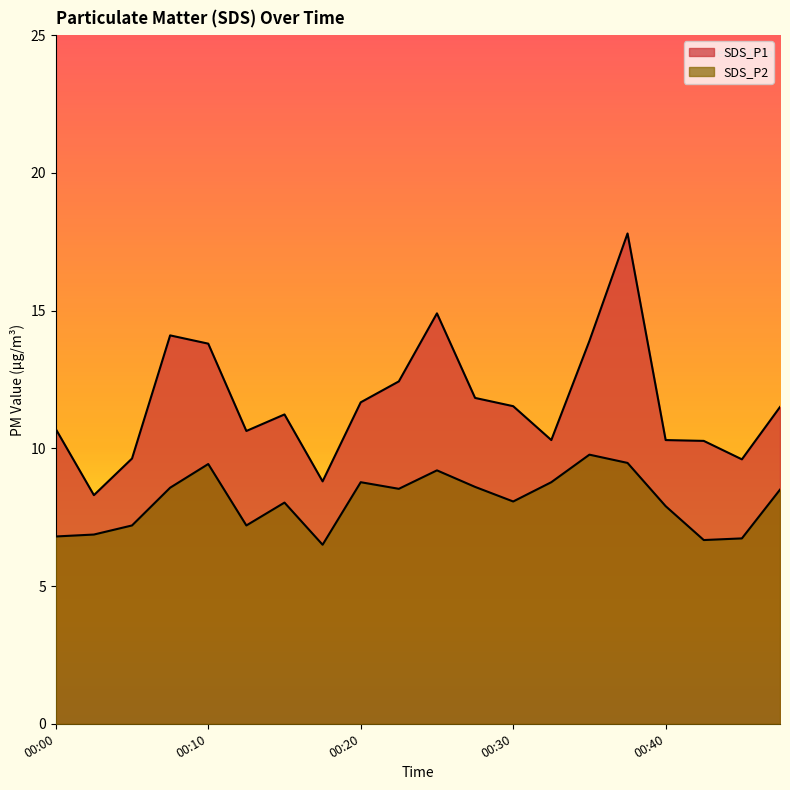

What is the sum of the SDS_P1 values at 00:03 and 00:15?

19.5